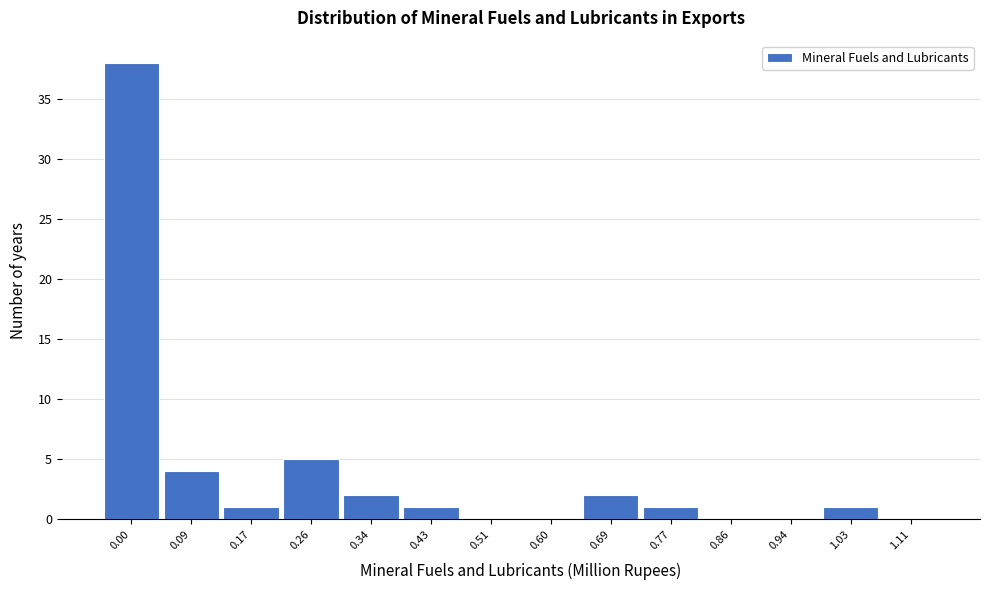

Reading left to right, list all the values displayed in this chart.

0.00=38	0.09=4	0.17=1	0.26=5	0.34=2	0.43=1	0.51=0	0.60=0	0.69=2	0.77=1	0.86=0	0.94=0	1.03=1	1.11=0